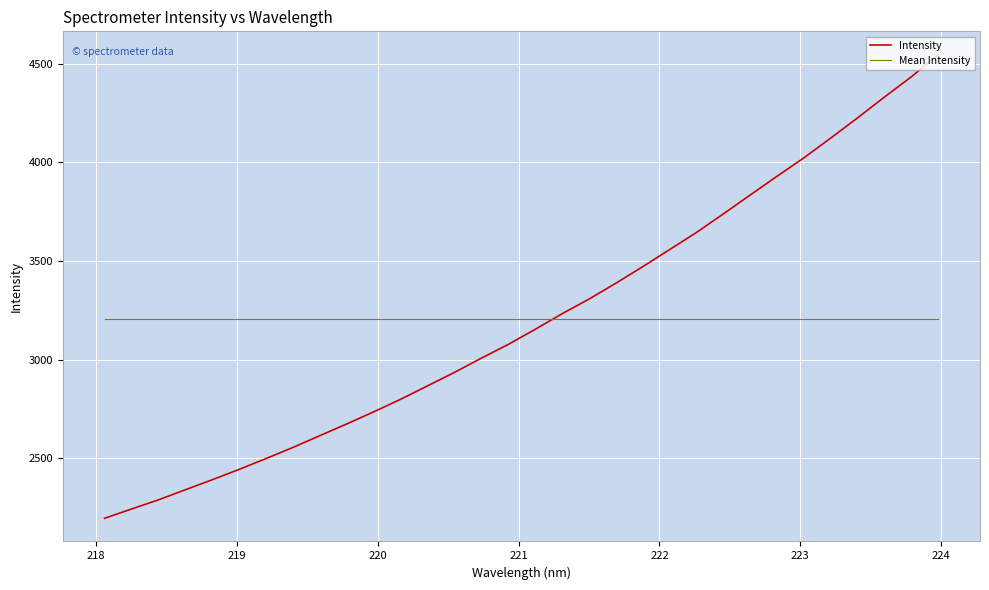

Rank the series by their maximum value, from highest to lowest.

Intensity, Mean Intensity